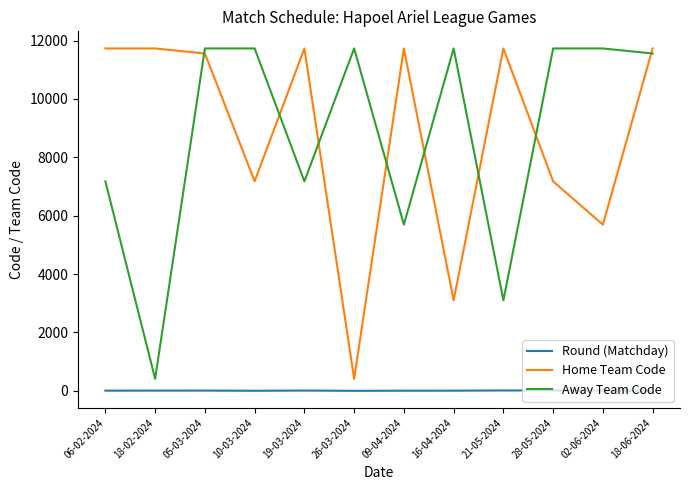

What is the difference between the maximum and second lowest values in the Home Team Code series?

8630